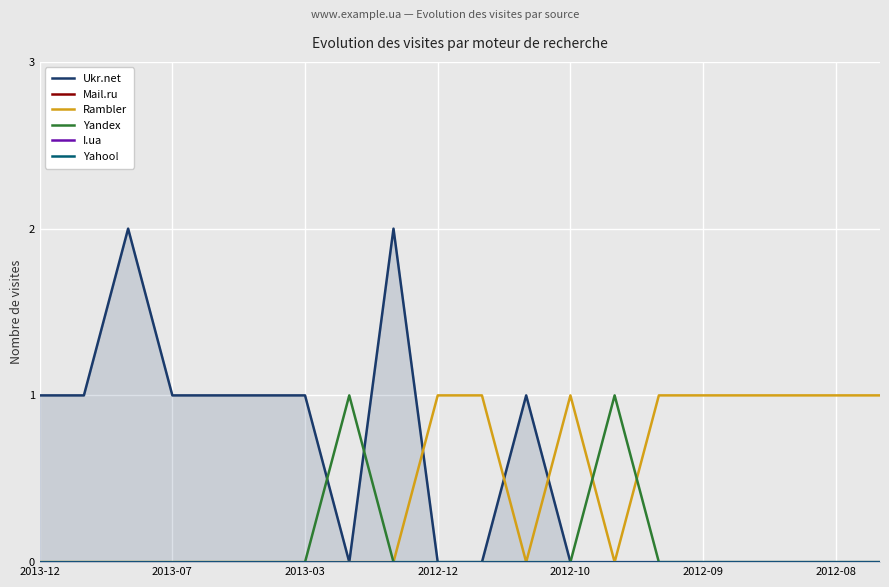

True or false: Yahoo! and Rambler intersect in this chart.

False